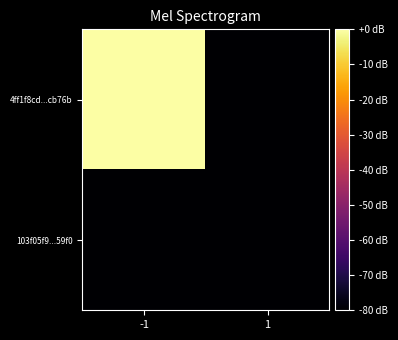

Which category has the highest value across all series?

-1